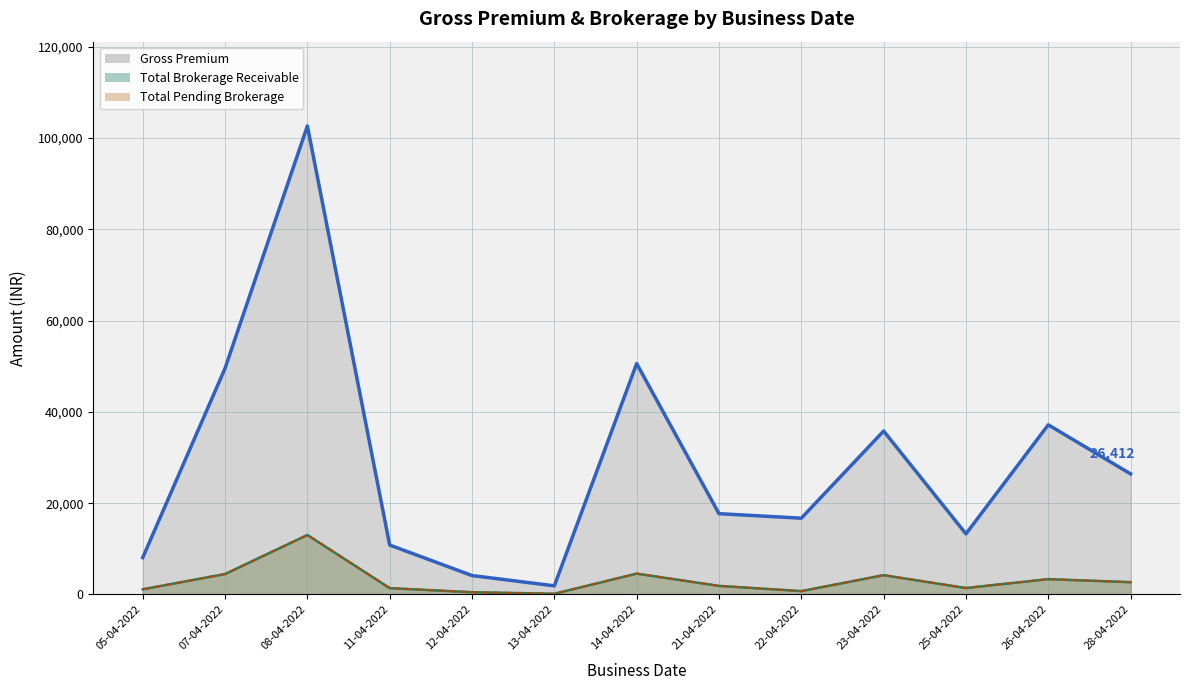

At which label does Pending Brokerage (line) reach its peak?

08-04-2022